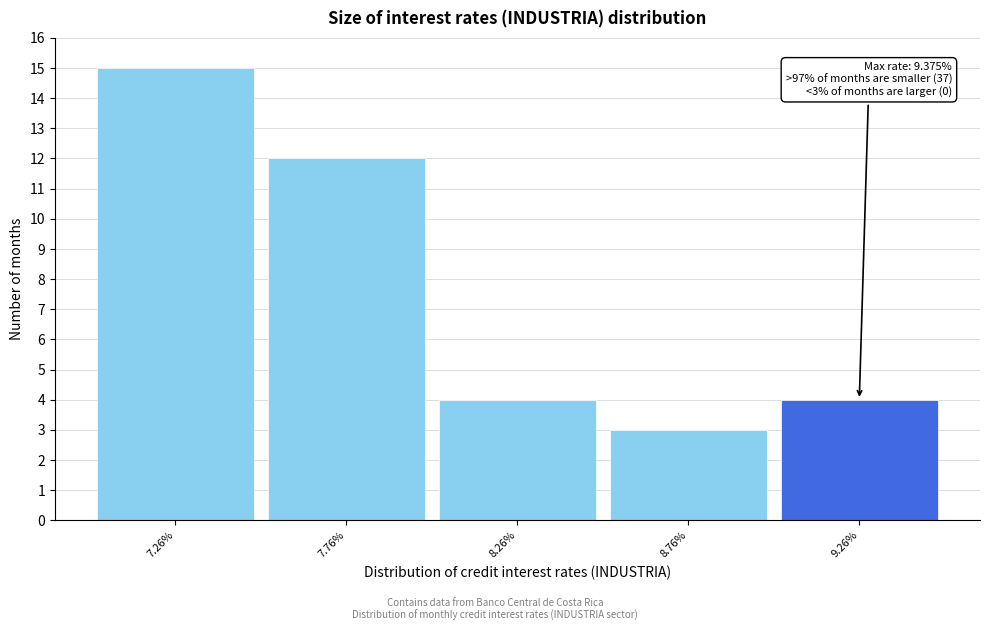

Reading left to right, list all the values displayed in this chart.

7.26%=15	7.76%=12	8.26%=4	8.76%=3	9.26%=4